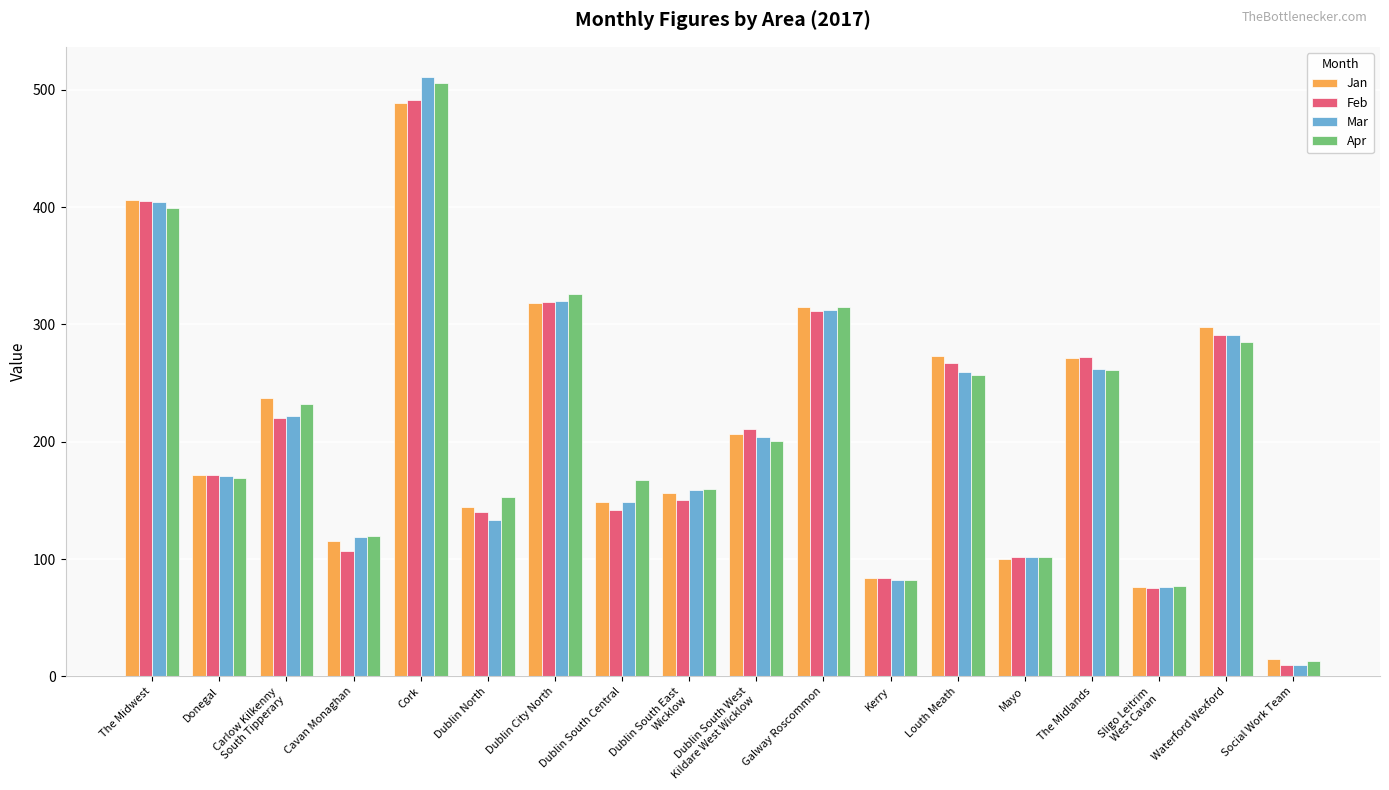

True or false: Feb has a value of 107 at Cavan Monaghan.

True